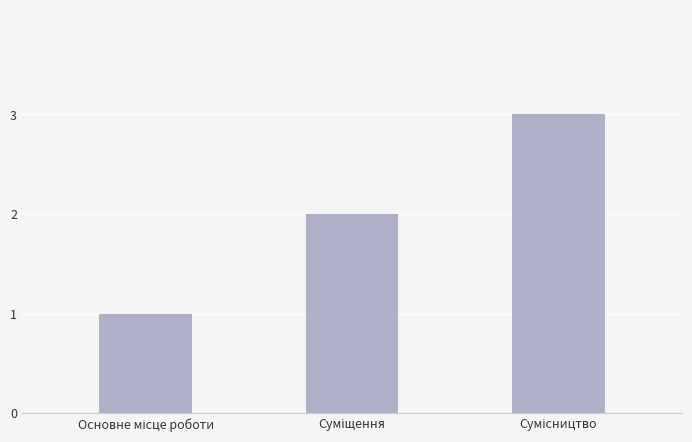

What is the sum of all values?

6